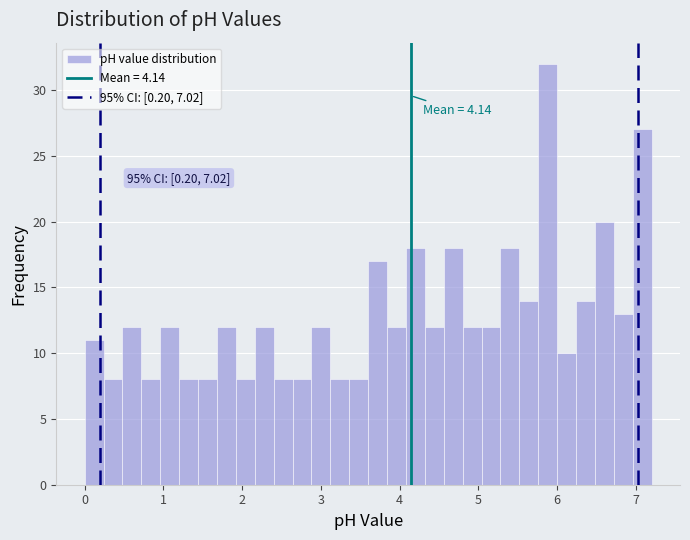

Read against the x-axis, roughly where is the centre of the tallest bar?

5.9